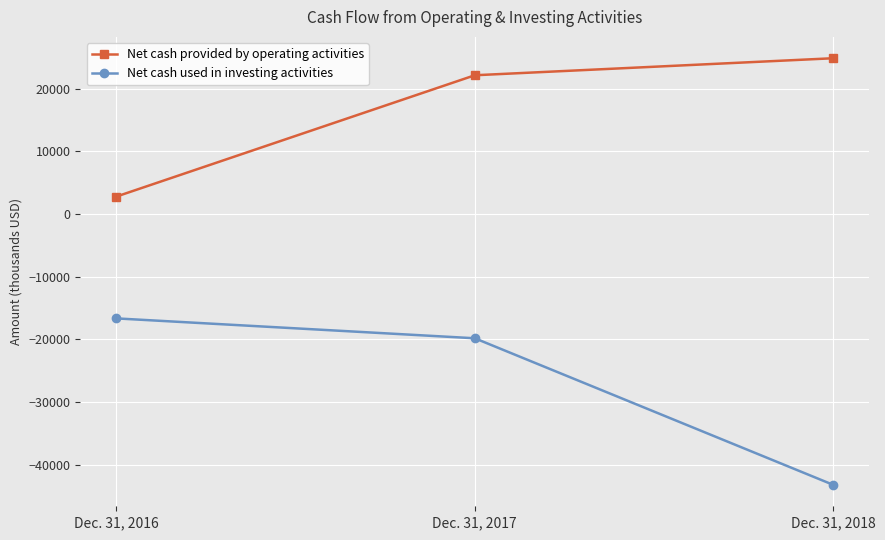

Rank the series by their average value, from highest to lowest.

Net cash provided by operating activities, Net cash used in investing activities